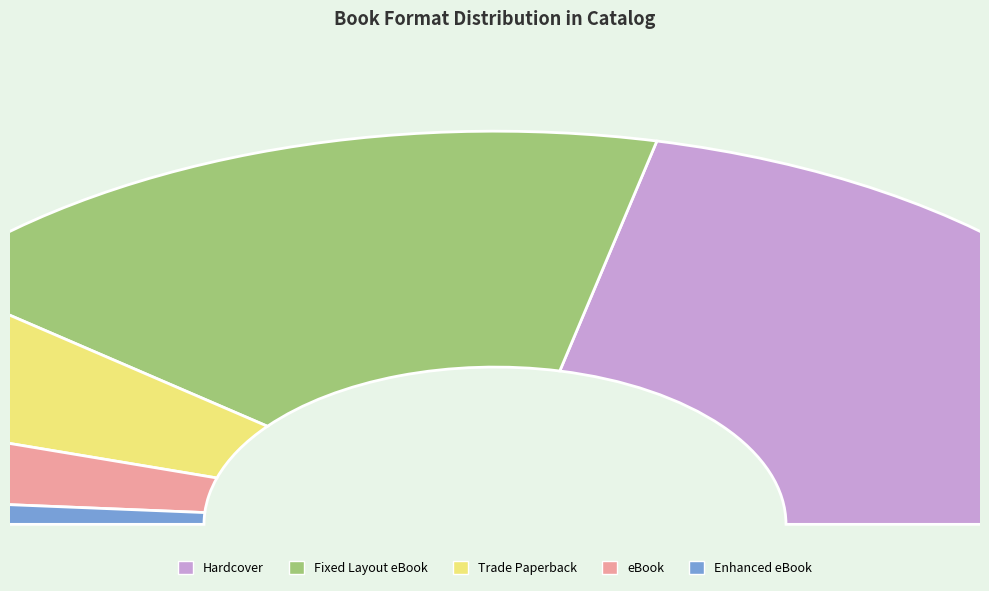

What is the largest slice in the pie chart?

Hardcover